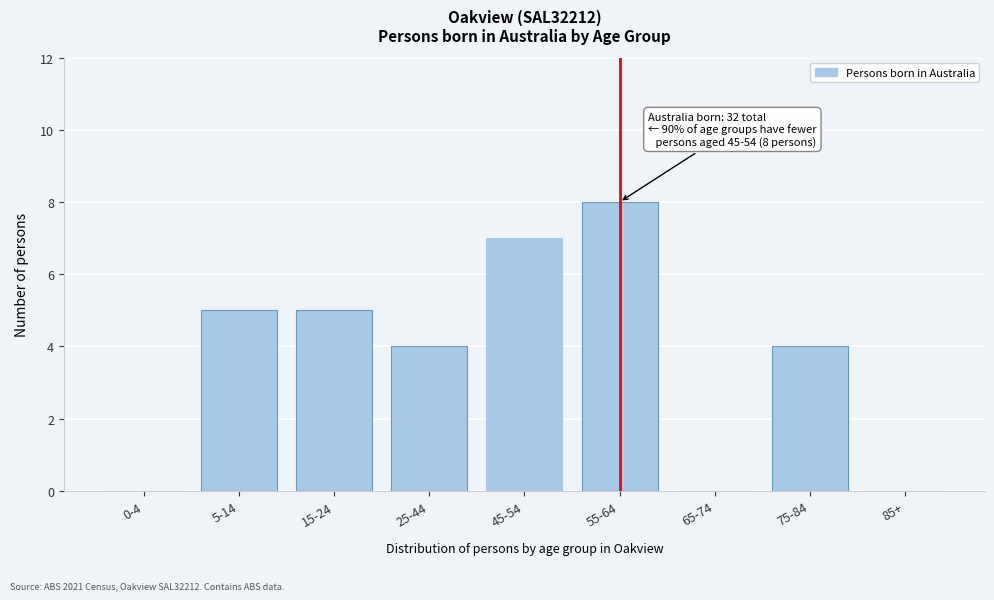

Reading left to right, extract all data points from this chart.

0-4=0	5-14=5	15-24=5	25-44=4	45-54=7	55-64=8	65-74=0	75-84=4	85+=0